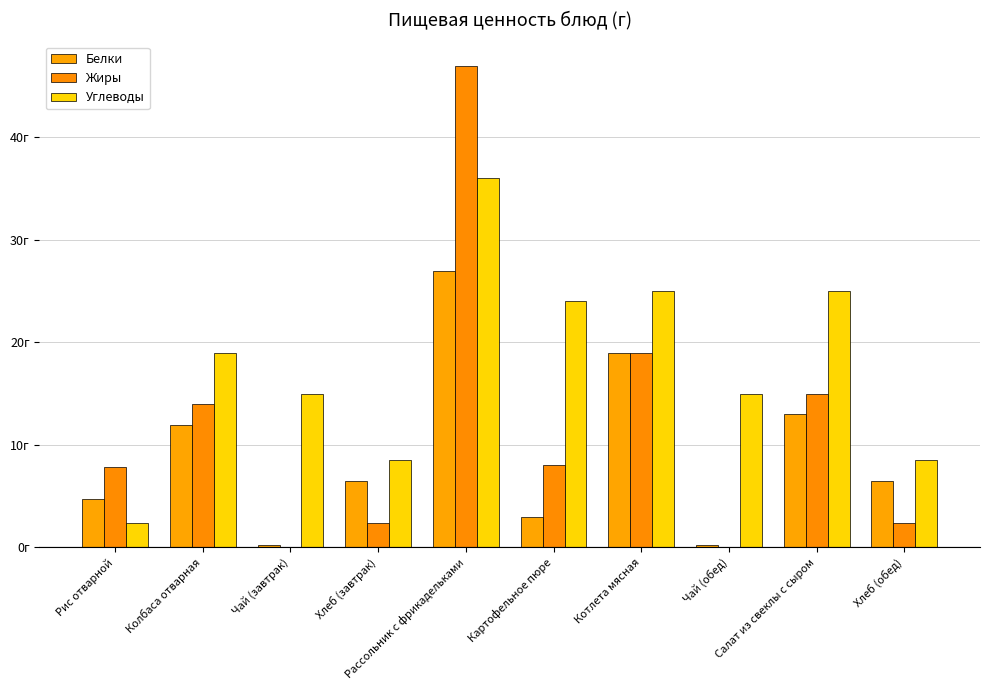

List the series in order of their overall mean, lowest first.

Белки, Жиры, Углеводы